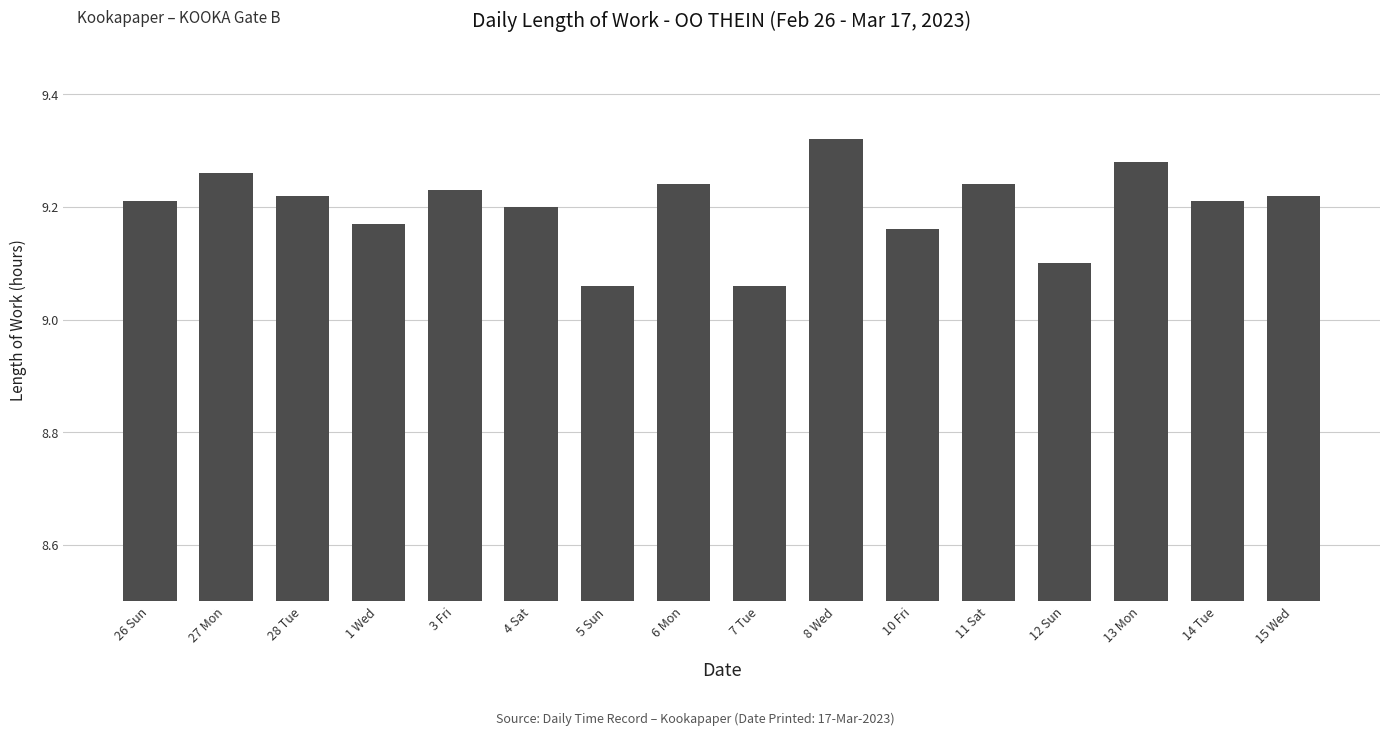

What is the label of the 3rd bar from the left?

28 Tue